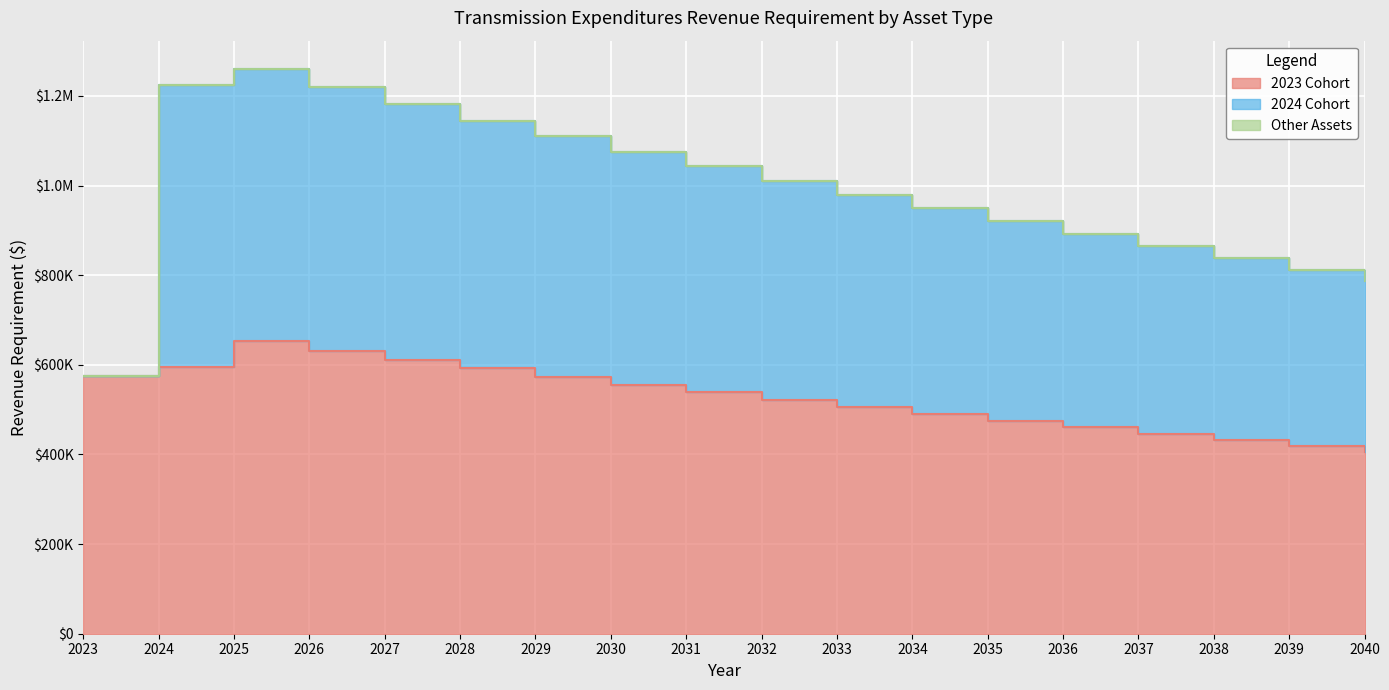

Is the value of Other Assets at 2027 greater than the value of 2023 Cohort at 2040?

No